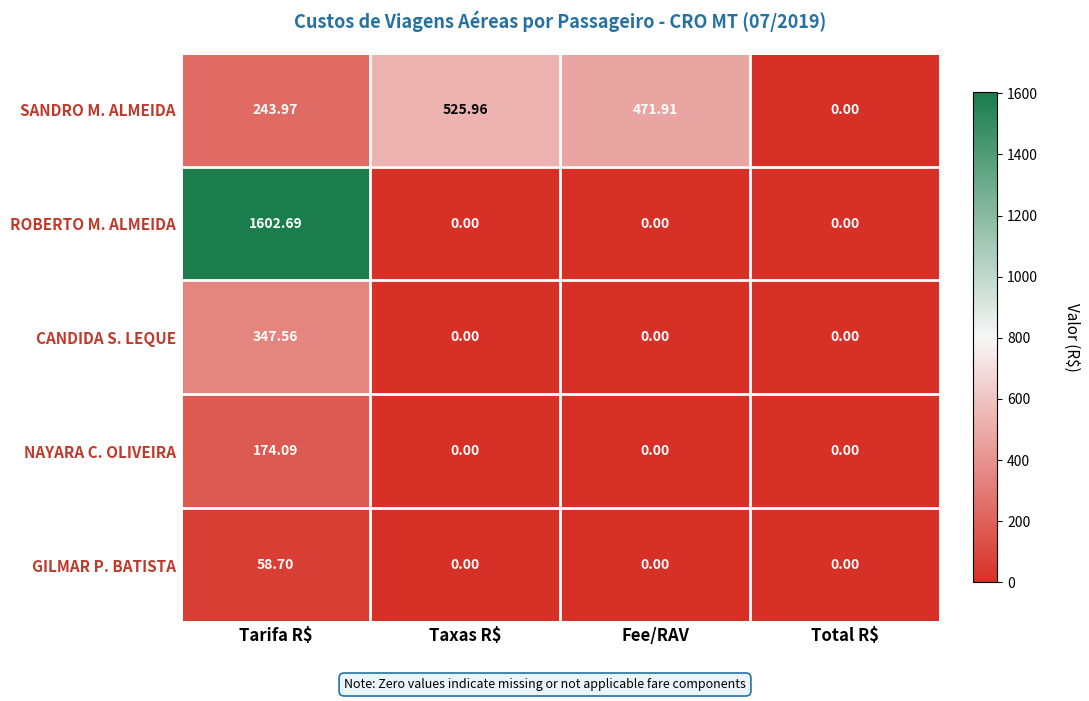

At which label does CANDIDA S. LEQUE reach its peak?

Tarifa R$